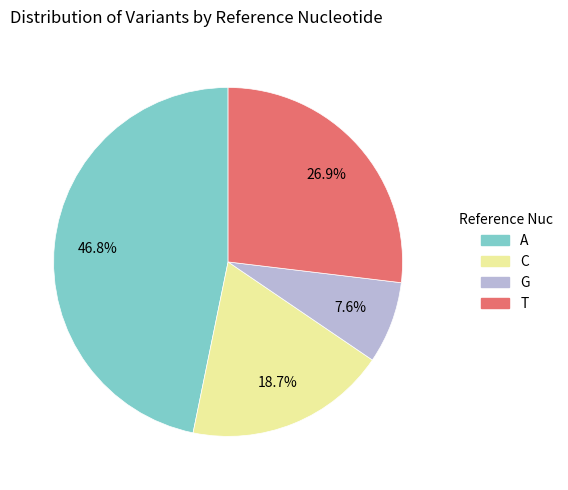

How many segments does this pie chart have?

4